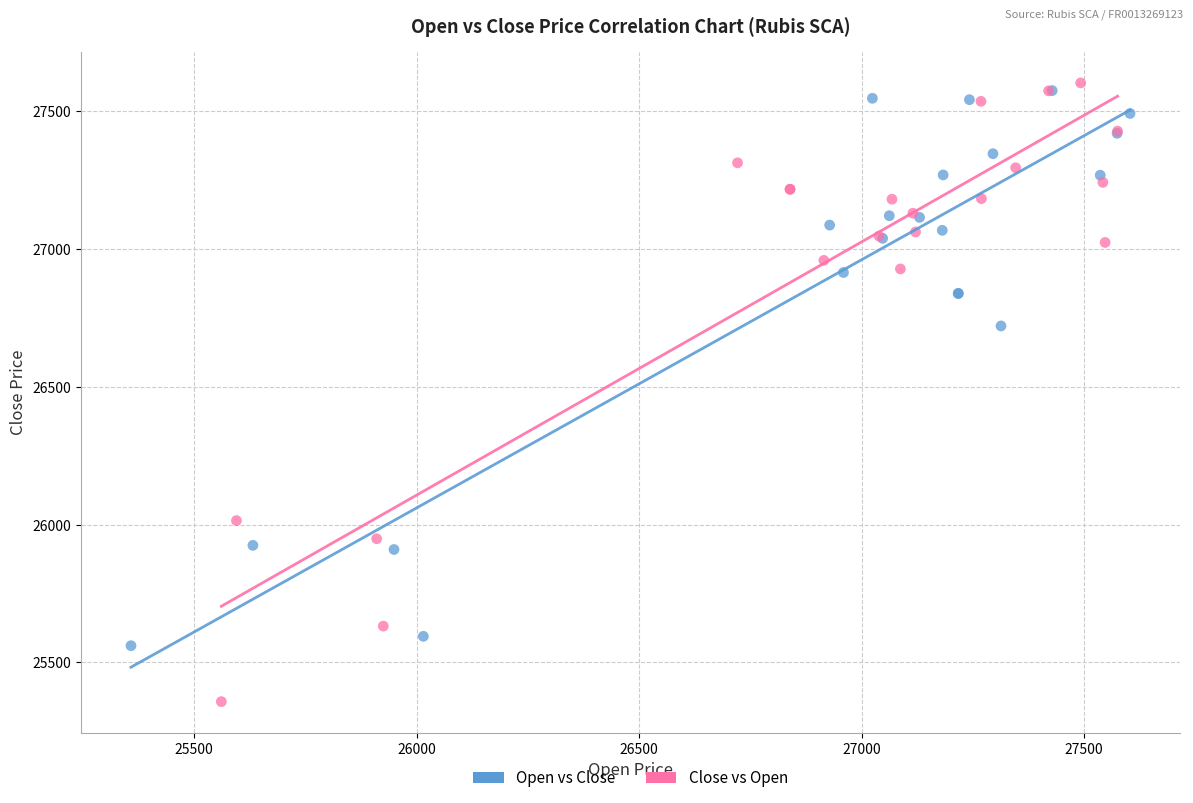

Which series contains the highest Y value?

Close vs Open